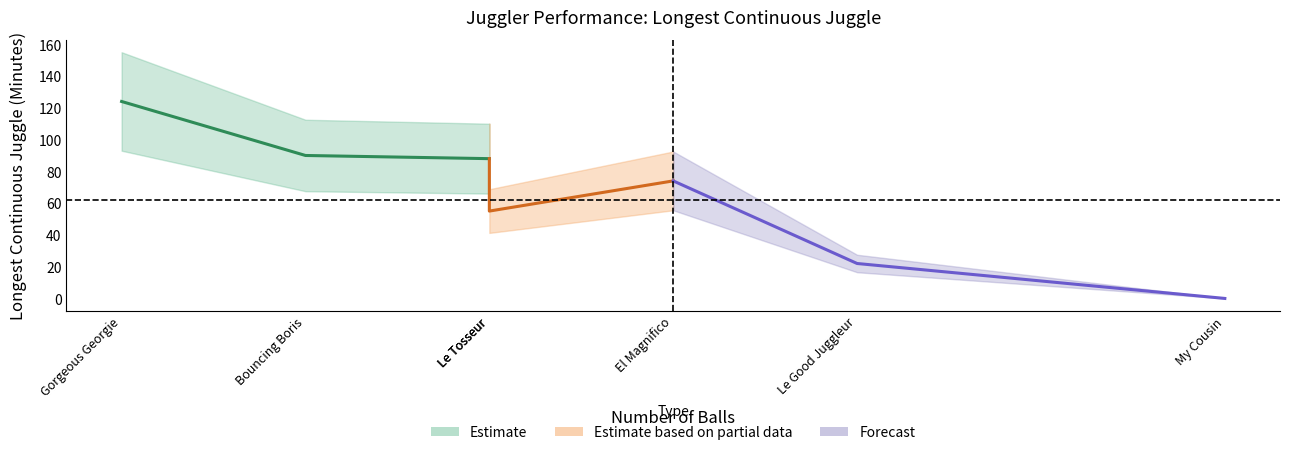

What is the sum of all values?

453